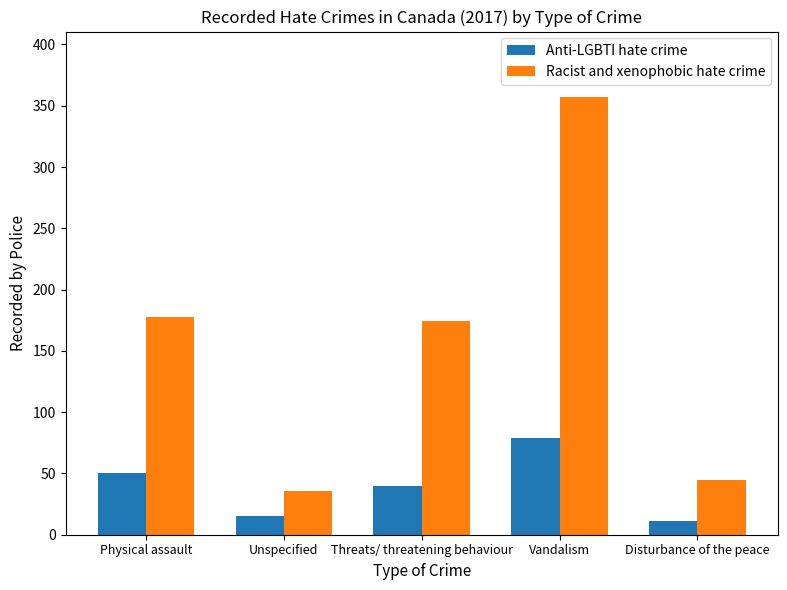

List the series in order of their overall mean, lowest first.

Anti-LGBTI hate crime, Racist and xenophobic hate crime